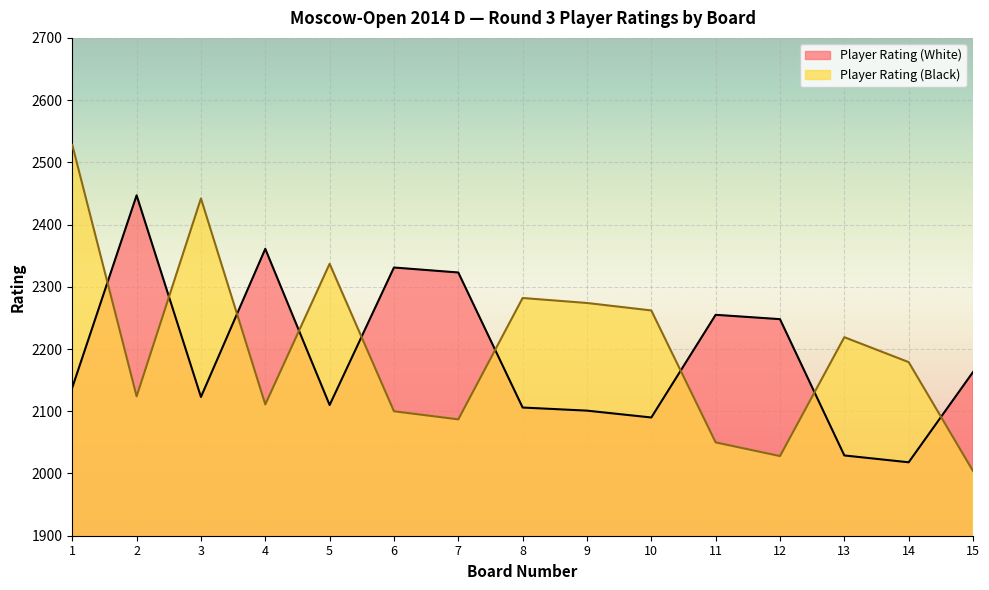

List the series in order of their overall mean, lowest first.

Player Rating (White), Player Rating (Black)